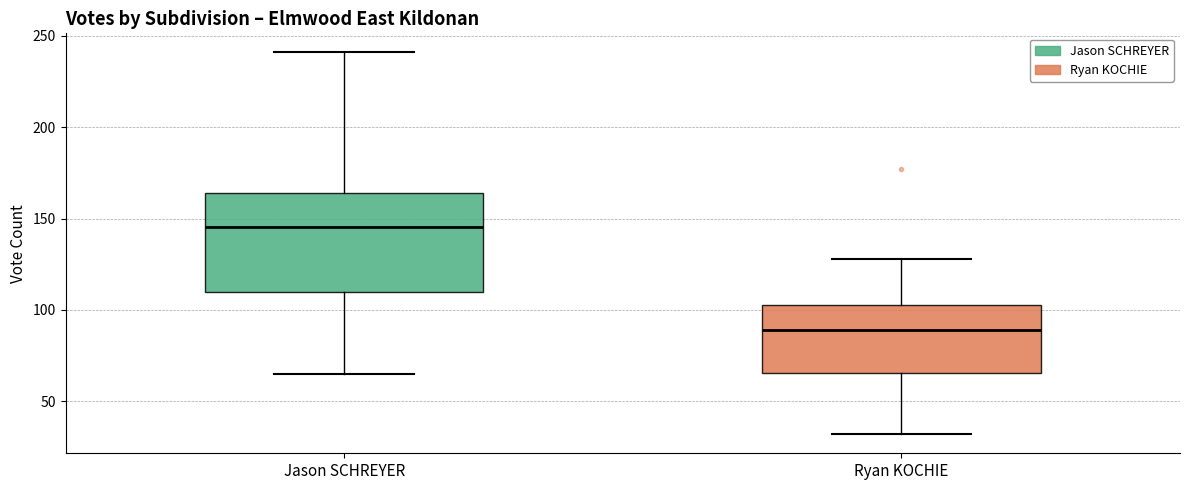

Reading left to right, read every box against the y-axis: the position of its median line, the range the box covers, and the ends of its whiskers. The values are not printed on the chart, so give them approximately, as read against the axis.

Jason SCHREYER: median 145, box 110 to 165, whiskers 65 to 240
Ryan KOCHIE: median 90, box 65 to 105, whiskers 30 to 130